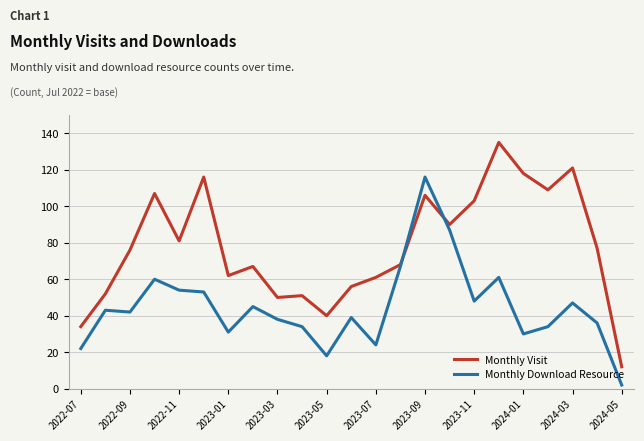

What is the highest value of the Monthly Download Resource series?

116